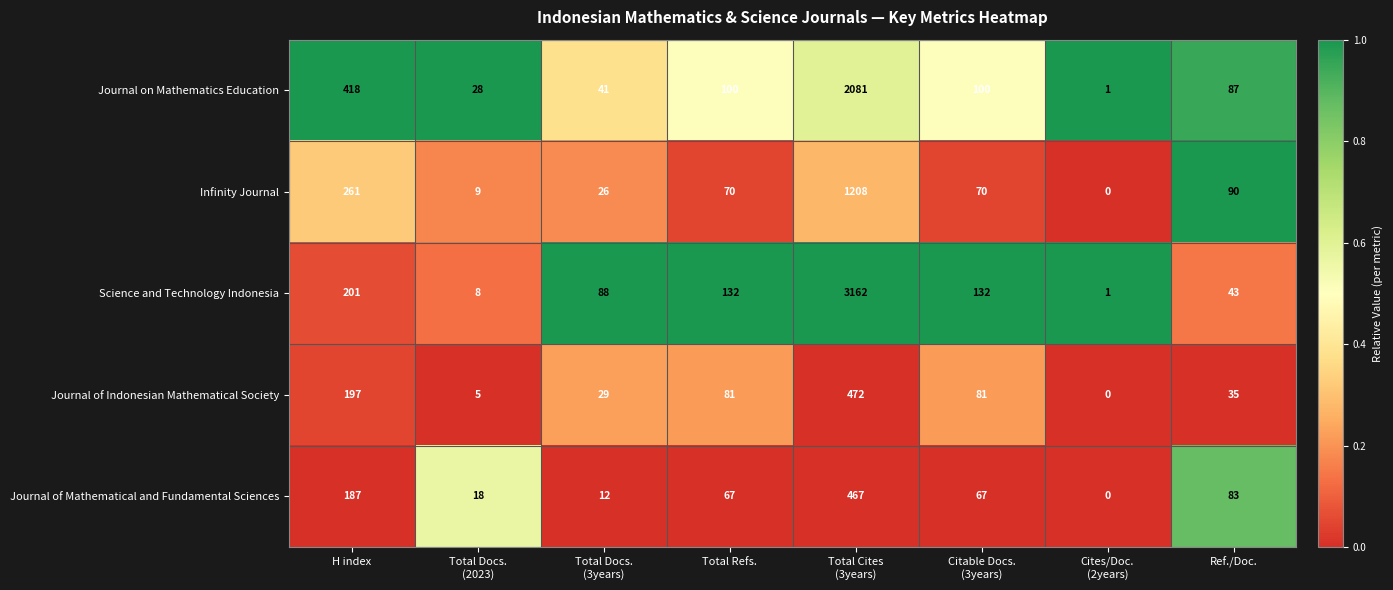

What is the total value across all series at Citable Docs.
(3years)?

450